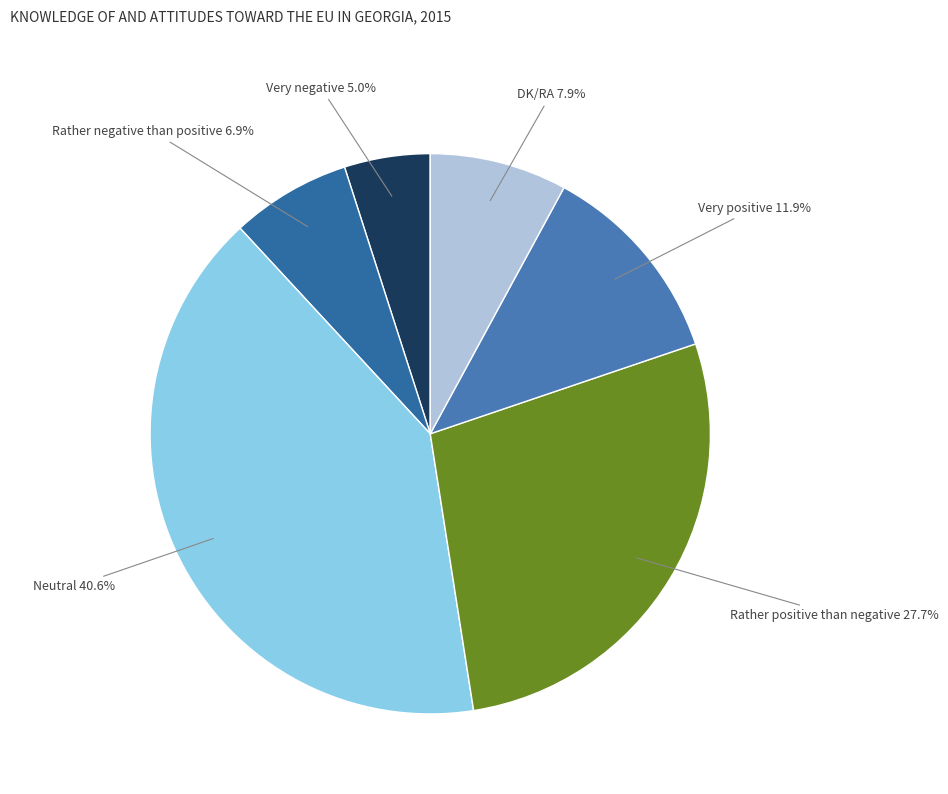

Which has a higher value, Rather positive than negative or Rather negative than positive?

Rather positive than negative